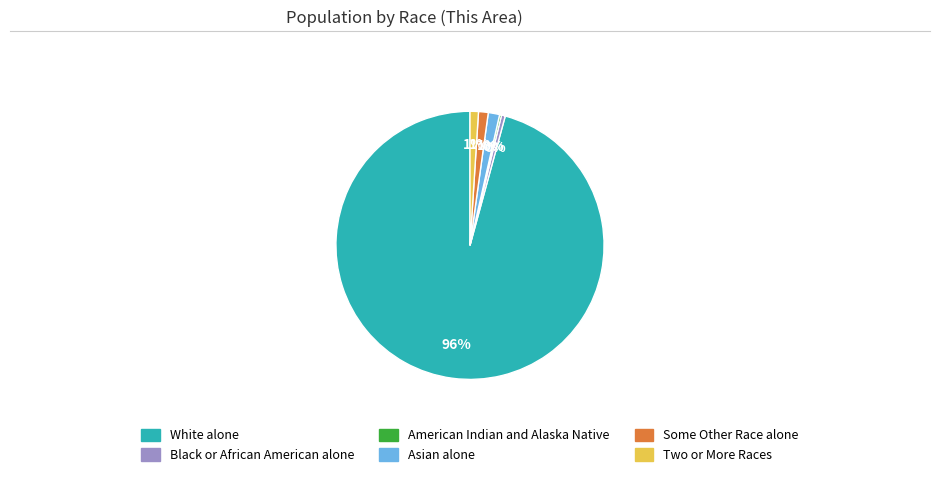

To the nearest percent, what portion does Some Other Race alone represent?

1%